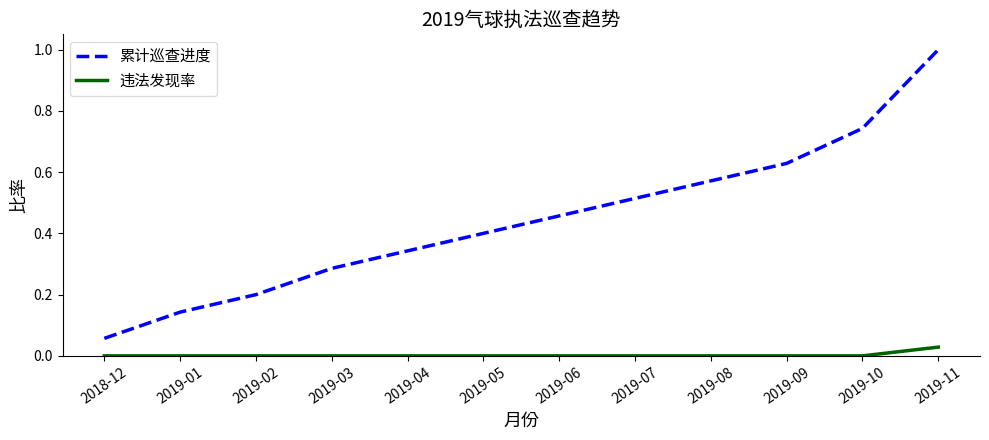

The 累计巡查进度 series shows 0.9 at 2019-09. True or false?

False